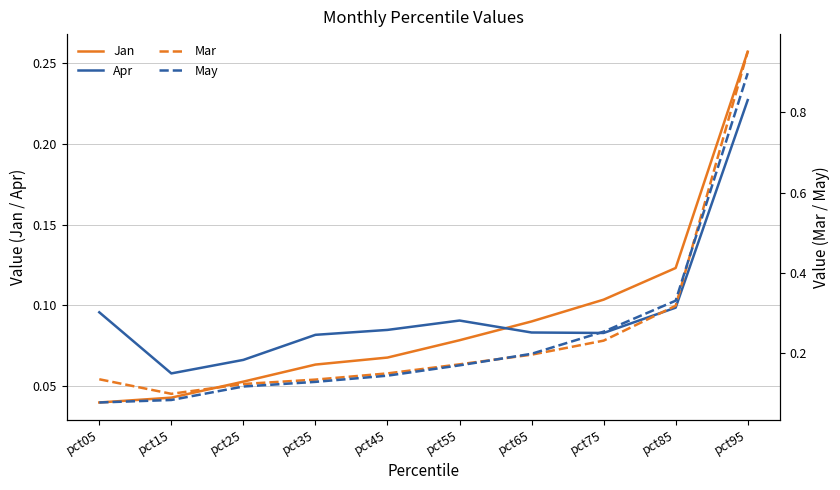

In Apr, how many points are lower than both neighbors (excluding endpoints)?

2